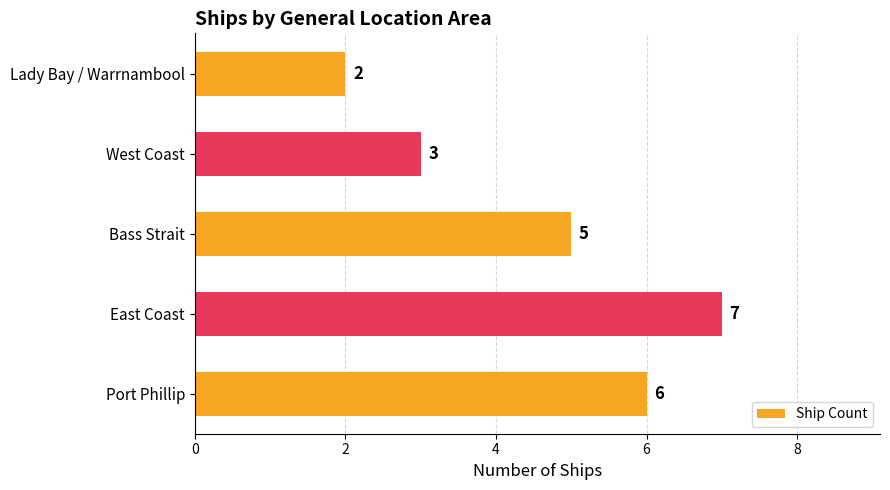

Rank the categories by value from highest to lowest.

East Coast, Port Phillip, Bass Strait, West Coast, Lady Bay / Warrnambool